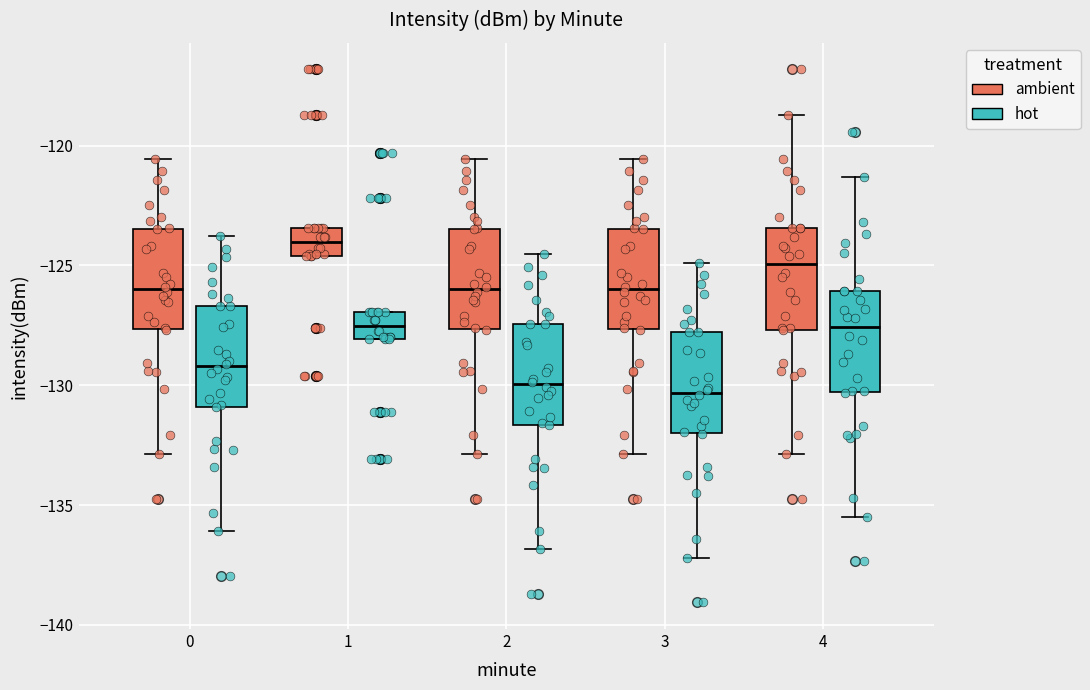

Reading left to right, transcribe this box plot: for each box, give where its median line is, the range the box spans, and where its two whiskers end, as read against the y-axis. The values are not printed on the chart, so give them approximately, as read against the axis.

0 (ambient): median -126.0, box -127.5 to -123.5, whiskers -133.0 to -120.5
0 (hot): median -129.0, box -131.0 to -126.5, whiskers -136.0 to -124.0
1 (ambient): median -124.0, box -124.5 to -123.5, whiskers -124.5 to -123.5
1 (hot): median -127.5, box -128.0 to -127.0, whiskers -128.0 to -127.0
2 (ambient): median -126.0, box -127.5 to -123.5, whiskers -133.0 to -120.5
2 (hot): median -130.0, box -131.5 to -127.5, whiskers -137.0 to -124.5
3 (ambient): median -126.0, box -127.5 to -123.5, whiskers -133.0 to -120.5
3 (hot): median -130.5, box -132.0 to -128.0, whiskers -137.0 to -125.0
4 (ambient): median -125.0, box -127.5 to -123.5, whiskers -133.0 to -118.5
4 (hot): median -127.5, box -130.5 to -126.0, whiskers -135.5 to -121.5